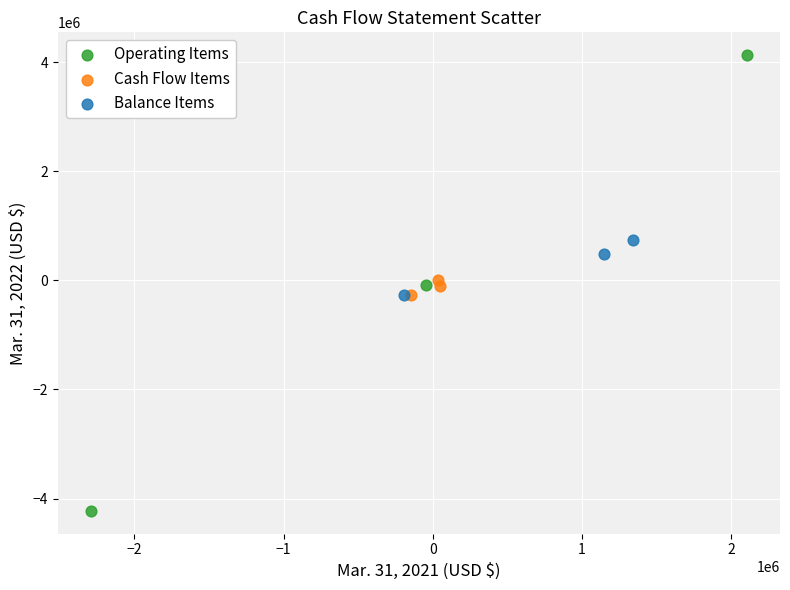

Which series has the widest spread of Y values?

Operating Items